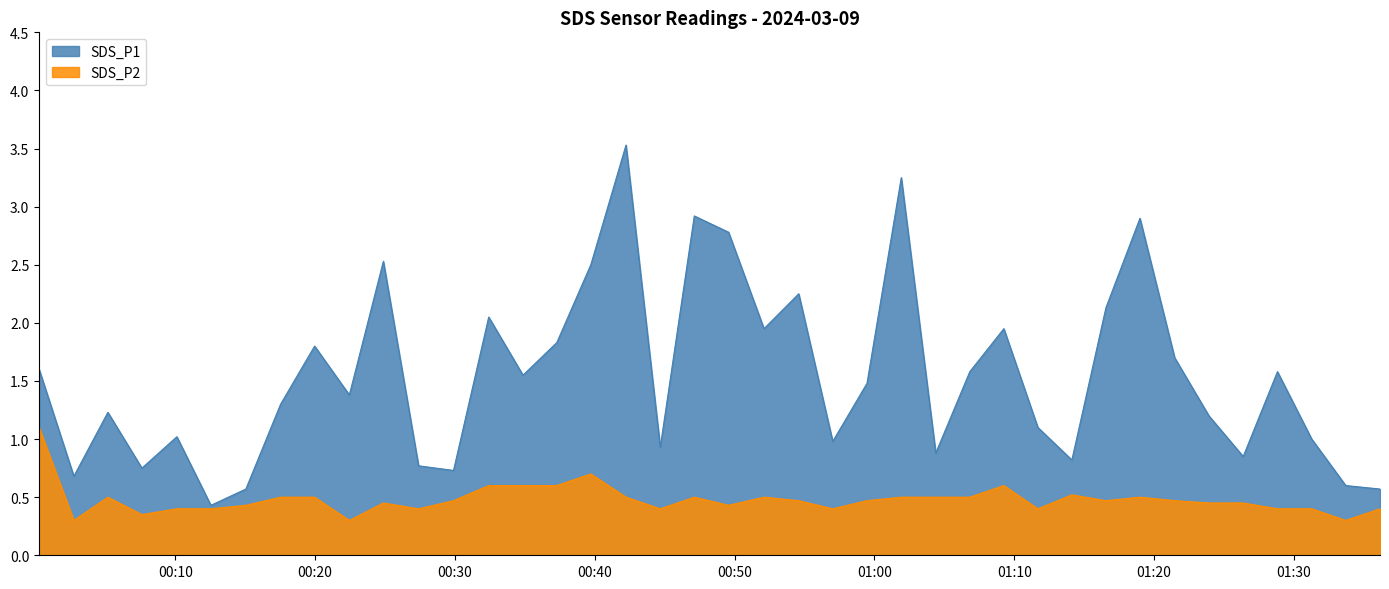

Reading left to right, list all the values displayed in this chart.

SDS_P1: 2024/03/09 00:00:16=1.6	2024/03/09 00:02:45=0.7	2024/03/09 00:05:11=1.2	2024/03/09 00:07:37=0.8	2024/03/09 00:10:07=1.0	2024/03/09 00:12:33=0.4	2024/03/09 00:15:03=0.6	2024/03/09 00:17:32=1.3	2024/03/09 00:19:58=1.8	2024/03/09 00:22:27=1.4	2024/03/09 00:24:53=2.5	2024/03/09 00:27:24=0.8	2024/03/09 00:29:54=0.7	2024/03/09 00:32:25=2.0	2024/03/09 00:34:52=1.6	2024/03/09 00:37:17=1.8	2024/03/09 00:39:43=2.5	2024/03/09 00:42:14=3.5	2024/03/09 00:44:41=0.9	2024/03/09 00:47:07=2.9	2024/03/09 00:49:34=2.8	2024/03/09 00:52:06=1.9	2024/03/09 00:54:35=2.2	2024/03/09 00:57:01=1.0	2024/03/09 00:59:28=1.5	2024/03/09 01:01:55=3.2	2024/03/09 01:04:23=0.9	2024/03/09 01:06:49=1.6	2024/03/09 01:09:15=1.9	2024/03/09 01:11:41=1.1	2024/03/09 01:14:07=0.8	2024/03/09 01:16:33=2.1	2024/03/09 01:18:59=2.9	2024/03/09 01:21:28=1.7	2024/03/09 01:23:55=1.2	2024/03/09 01:26:22=0.8	2024/03/09 01:28:49=1.6	2024/03/09 01:31:16=1.0	2024/03/09 01:33:42=0.6	2024/03/09 01:36:09=0.6
SDS_P2: 2024/03/09 00:00:16=1.1	2024/03/09 00:02:45=0.3	2024/03/09 00:05:11=0.5	2024/03/09 00:07:37=0.3	2024/03/09 00:10:07=0.4	2024/03/09 00:12:33=0.4	2024/03/09 00:15:03=0.4	2024/03/09 00:17:32=0.5	2024/03/09 00:19:58=0.5	2024/03/09 00:22:27=0.3	2024/03/09 00:24:53=0.5	2024/03/09 00:27:24=0.4	2024/03/09 00:29:54=0.5	2024/03/09 00:32:25=0.6	2024/03/09 00:34:52=0.6	2024/03/09 00:37:17=0.6	2024/03/09 00:39:43=0.7	2024/03/09 00:42:14=0.5	2024/03/09 00:44:41=0.4	2024/03/09 00:47:07=0.5	2024/03/09 00:49:34=0.4	2024/03/09 00:52:06=0.5	2024/03/09 00:54:35=0.5	2024/03/09 00:57:01=0.4	2024/03/09 00:59:28=0.5	2024/03/09 01:01:55=0.5	2024/03/09 01:04:23=0.5	2024/03/09 01:06:49=0.5	2024/03/09 01:09:15=0.6	2024/03/09 01:11:41=0.4	2024/03/09 01:14:07=0.5	2024/03/09 01:16:33=0.5	2024/03/09 01:18:59=0.5	2024/03/09 01:21:28=0.5	2024/03/09 01:23:55=0.5	2024/03/09 01:26:22=0.5	2024/03/09 01:28:49=0.4	2024/03/09 01:31:16=0.4	2024/03/09 01:33:42=0.3	2024/03/09 01:36:09=0.4